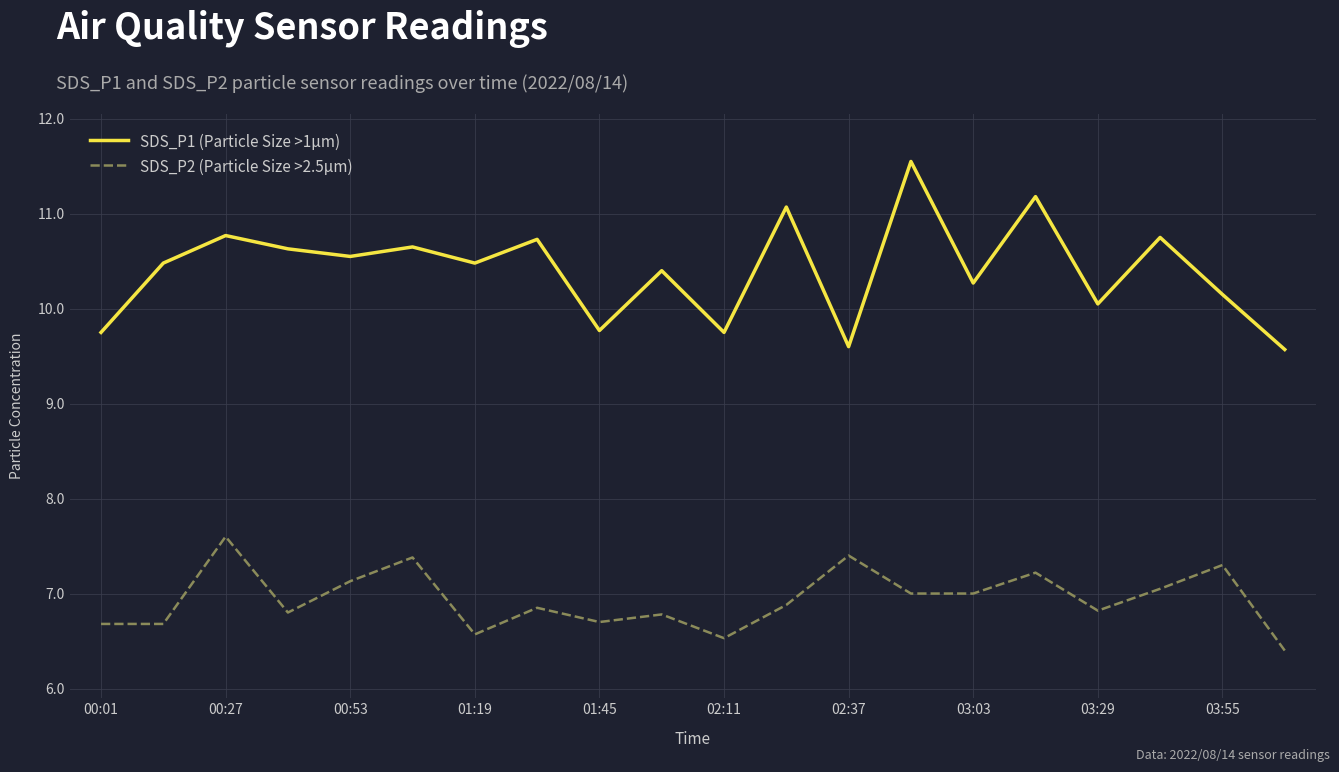

How many lines are shown in the chart?

2